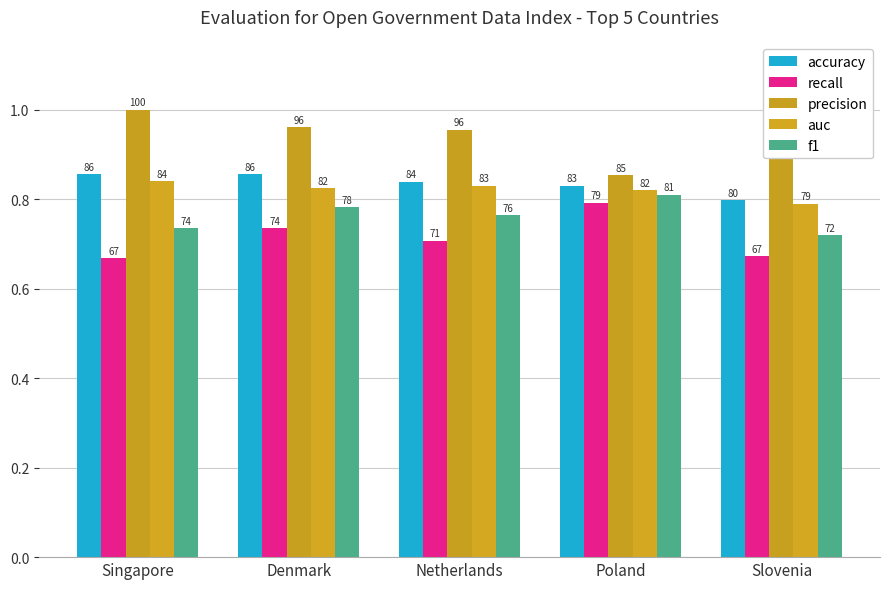

Are the bars grouped side by side (vs. stacked)?

Yes